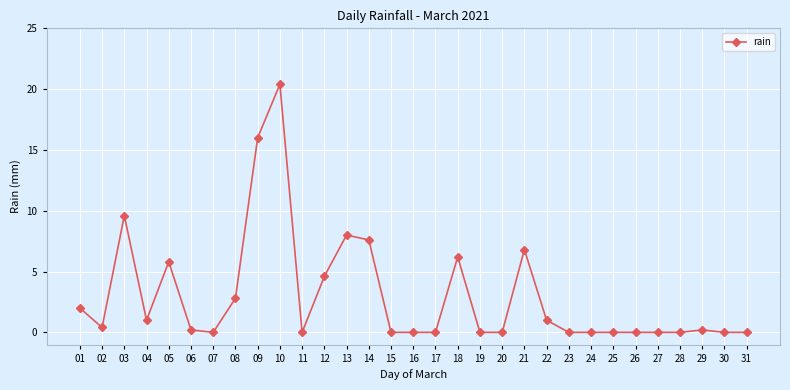

Count the number of categories in the chart.

31